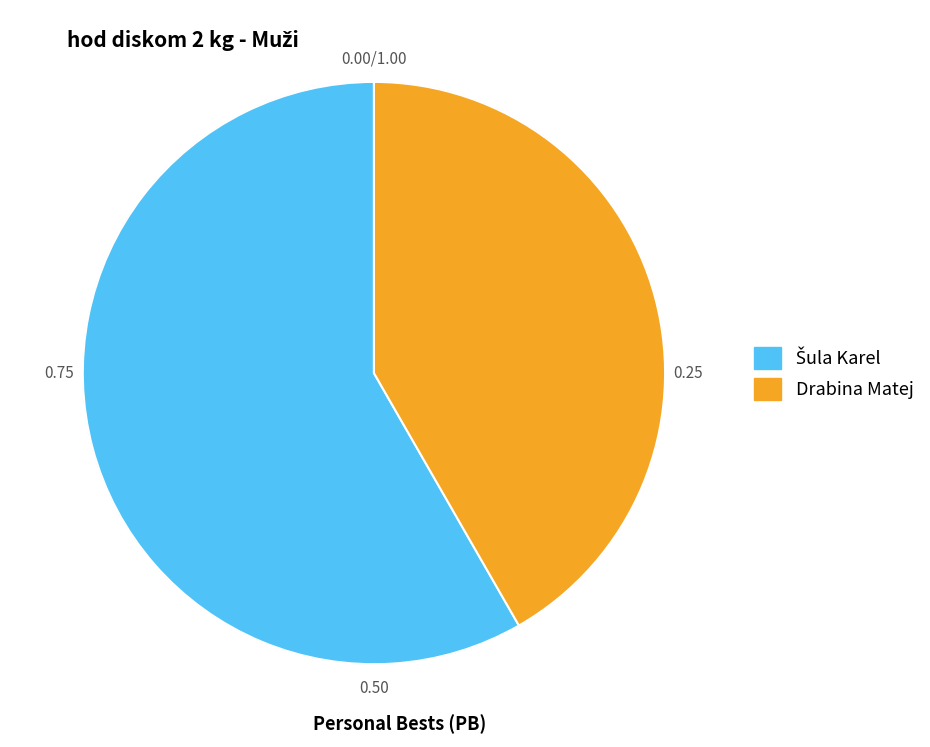

What is the smallest slice in the pie chart?

Drabina Matej